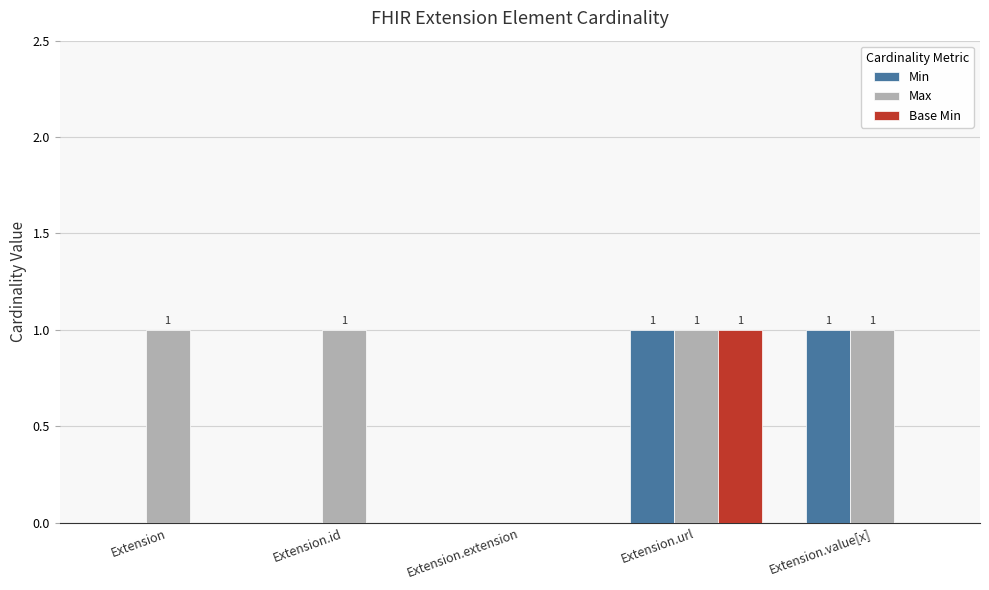

Which series changed the most between Extension.id and Extension.extension?

Max